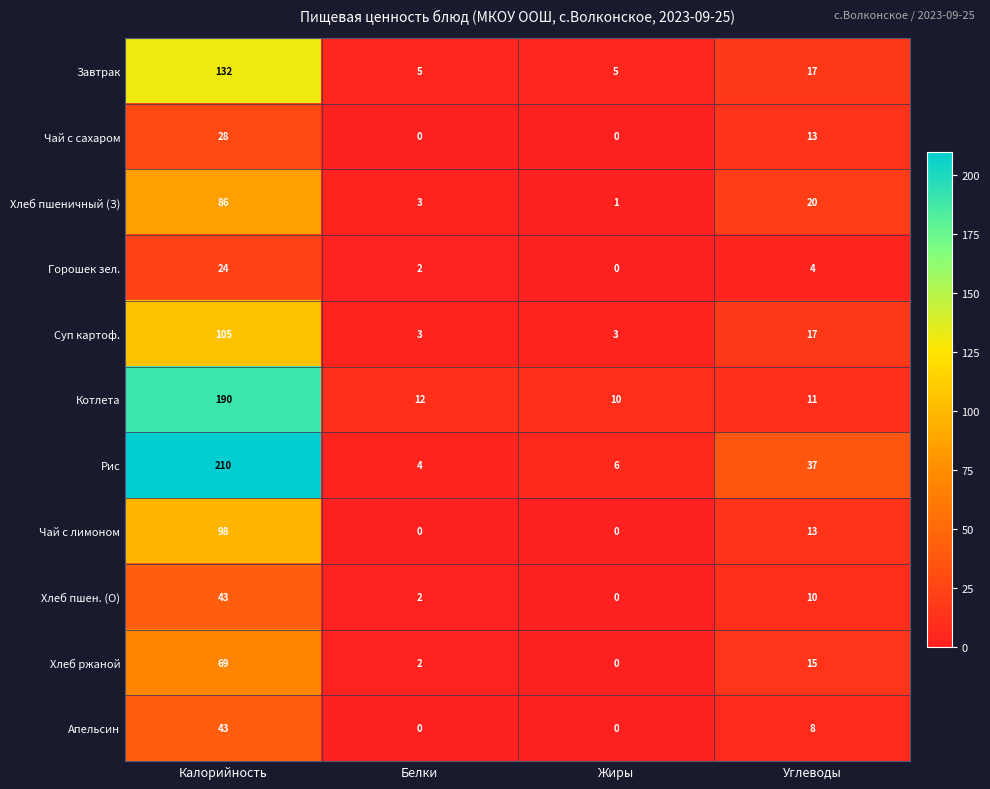

What is the sum of the Чай с сахаром values at Белки and Углеводы?

13